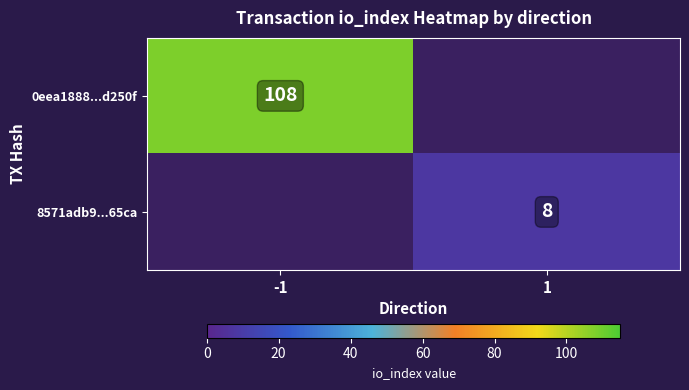

Is it true that 8571adb9...65ca equals 6 at 1?

False